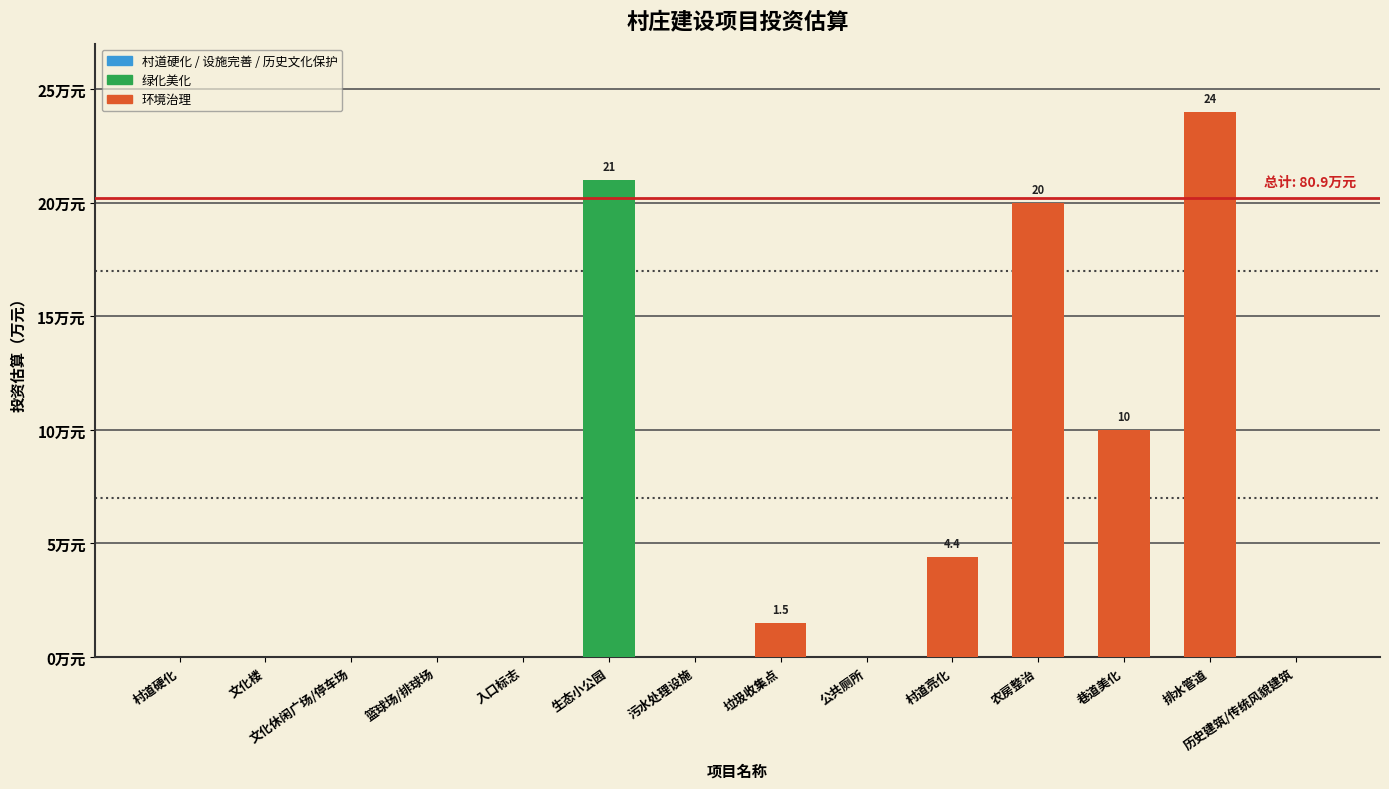

Where is the data nearest to the value 12?

巷道美化